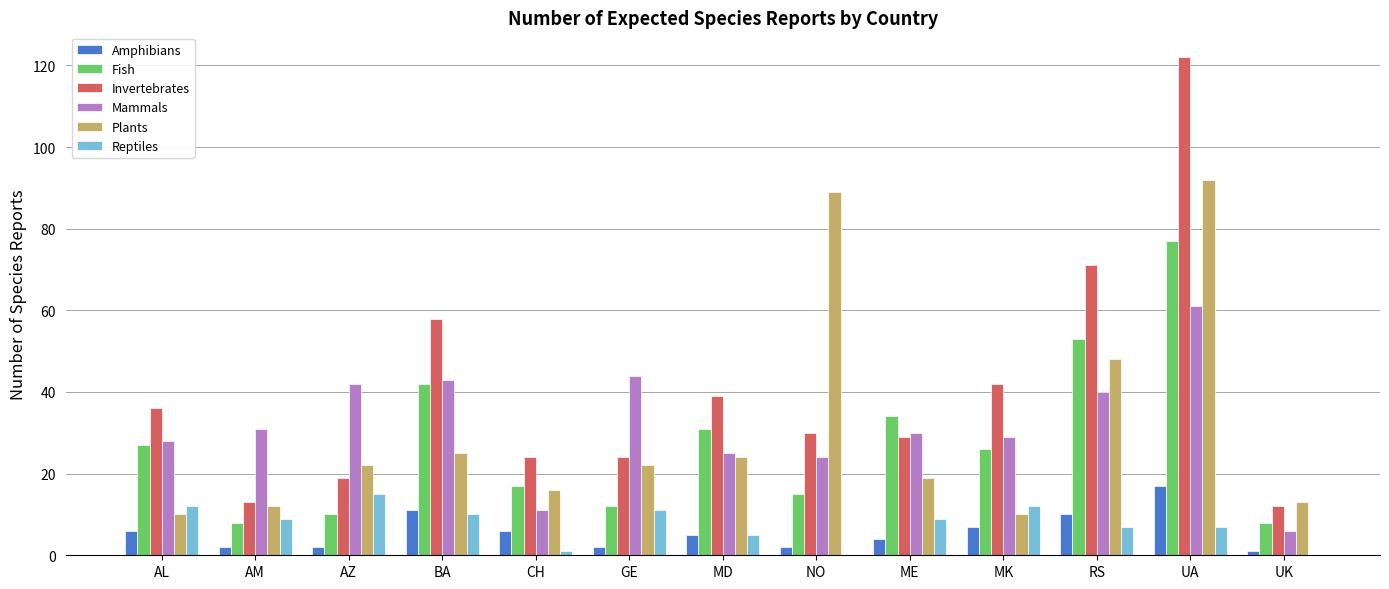

Reading right to left, list all the values displayed in this chart.

Amphibians: UK=1	UA=17	RS=10	MK=7	ME=4	NO=2	MD=5	GE=2	CH=6	BA=11	AZ=2	AM=2	AL=6
Fish: UK=8	UA=77	RS=53	MK=26	ME=34	NO=15	MD=31	GE=12	CH=17	BA=42	AZ=10	AM=8	AL=27
Invertebrates: UK=12	UA=122	RS=71	MK=42	ME=29	NO=30	MD=39	GE=24	CH=24	BA=58	AZ=19	AM=13	AL=36
Mammals: UK=6	UA=61	RS=40	MK=29	ME=30	NO=24	MD=25	GE=44	CH=11	BA=43	AZ=42	AM=31	AL=28
Plants: UK=13	UA=92	RS=48	MK=10	ME=19	NO=89	MD=24	GE=22	CH=16	BA=25	AZ=22	AM=12	AL=10
Reptiles: UK=0	UA=7	RS=7	MK=12	ME=9	NO=0	MD=5	GE=11	CH=1	BA=10	AZ=15	AM=9	AL=12